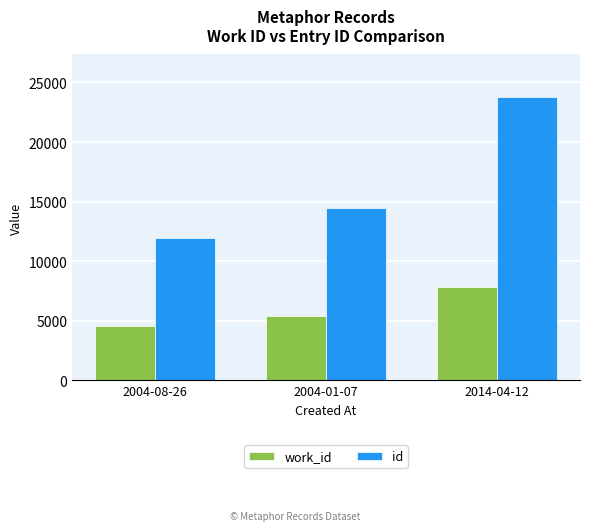

Which label corresponds to the smallest value in the chart?

2004-08-26